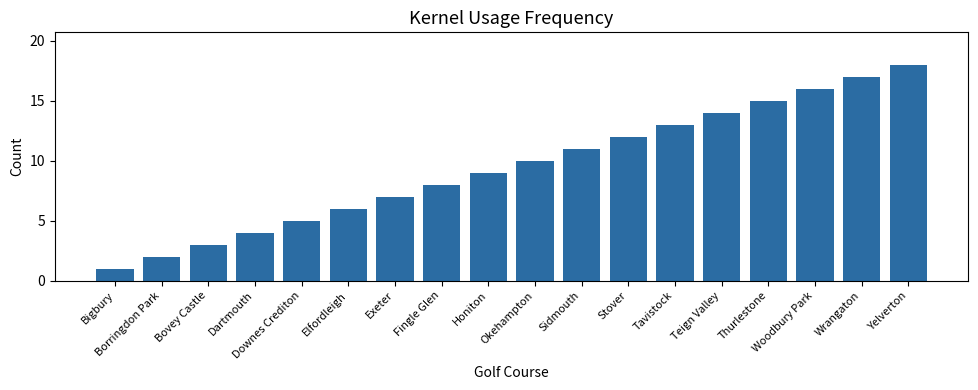

What is the difference between the maximum and minimum values?

17